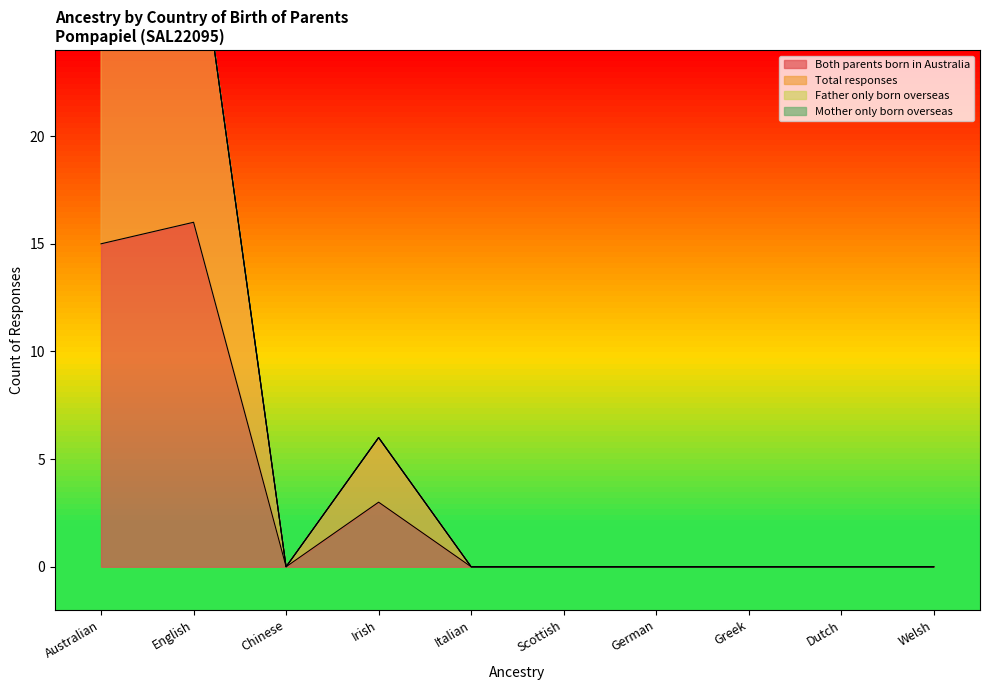

What is the total value across all series at Irish?

9